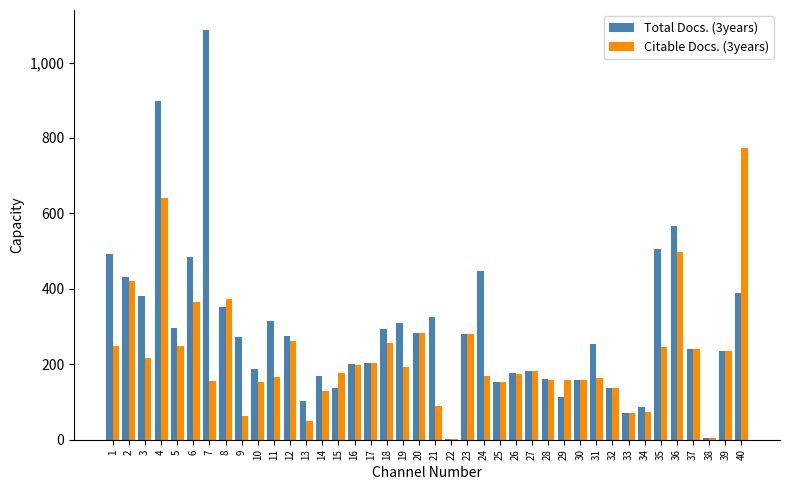

Is it true that Total Docs. (3years) equals 315 at 37?

False